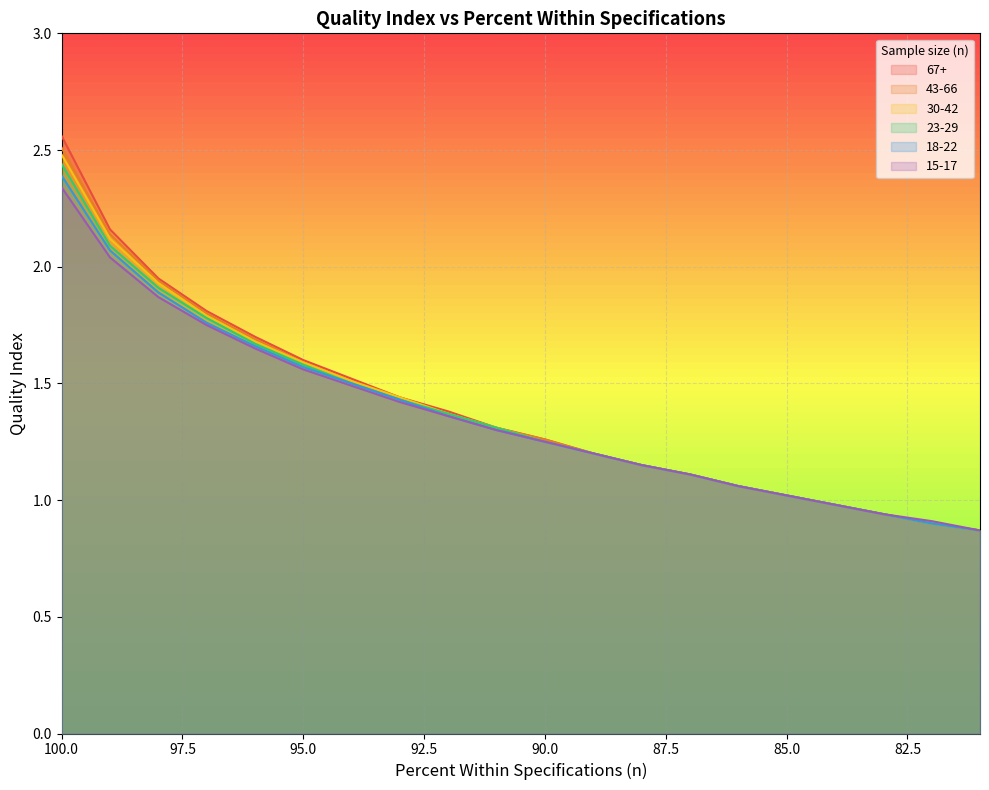

The 30-42 series shows 2.1 at 99. True or false?

True